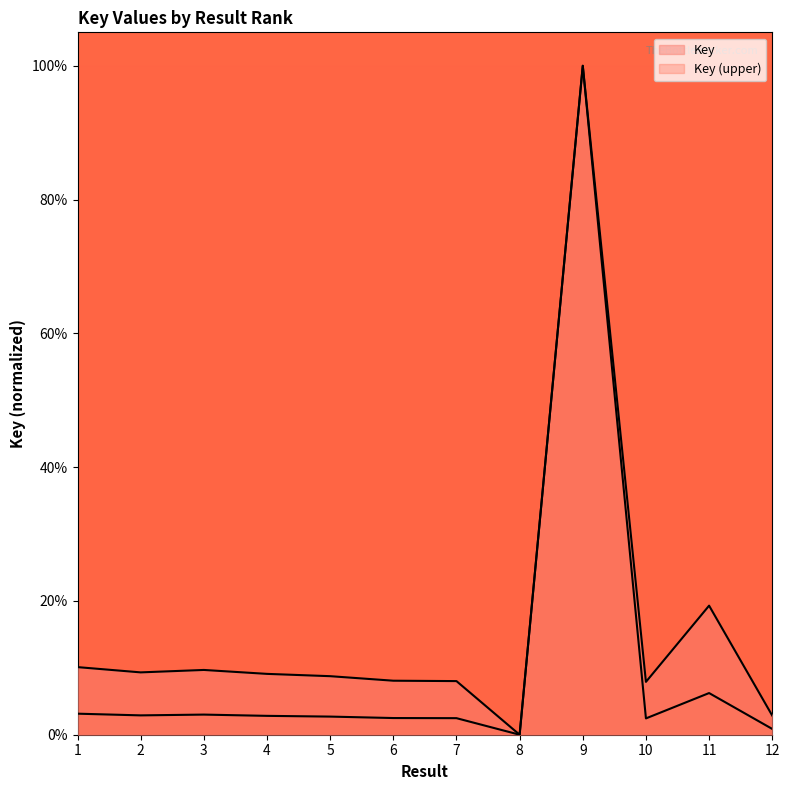

How many points are lower than both their immediate neighbors (excluding endpoints)?

3